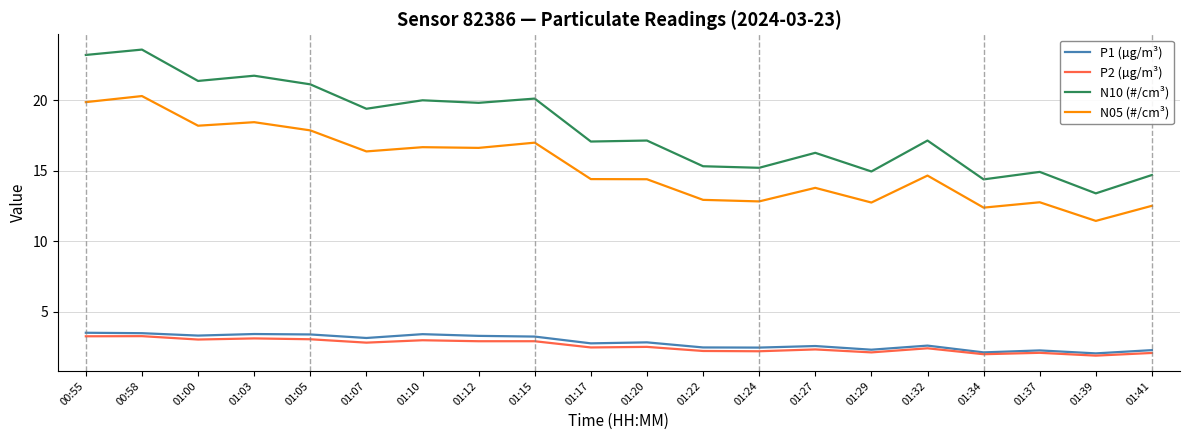

True or false: P2 (µg/m³) has a value of 2.9 at 01:15.

True